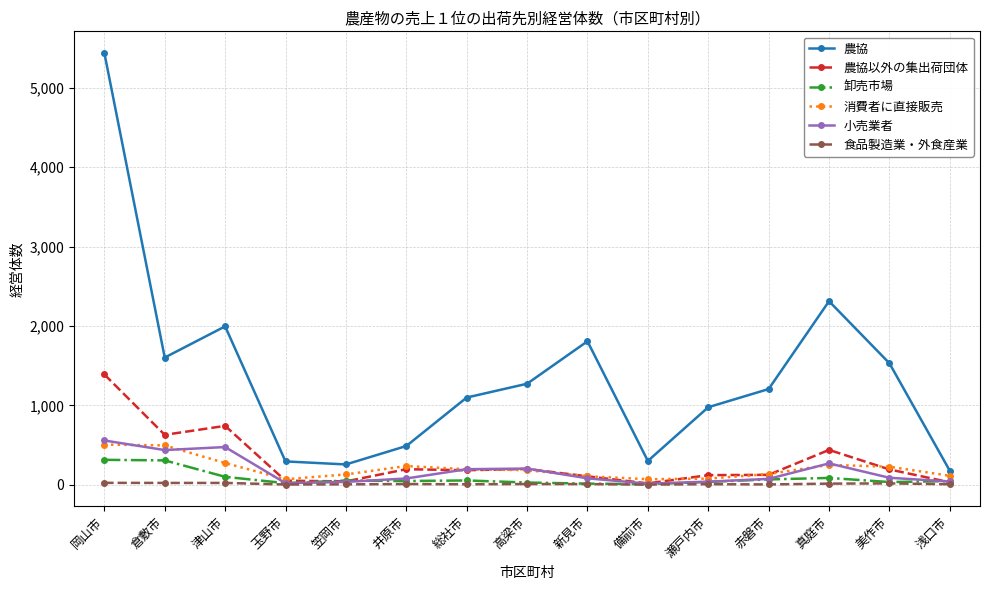

Between 笠岡市 and 美作市, which series saw the biggest shift?

農協